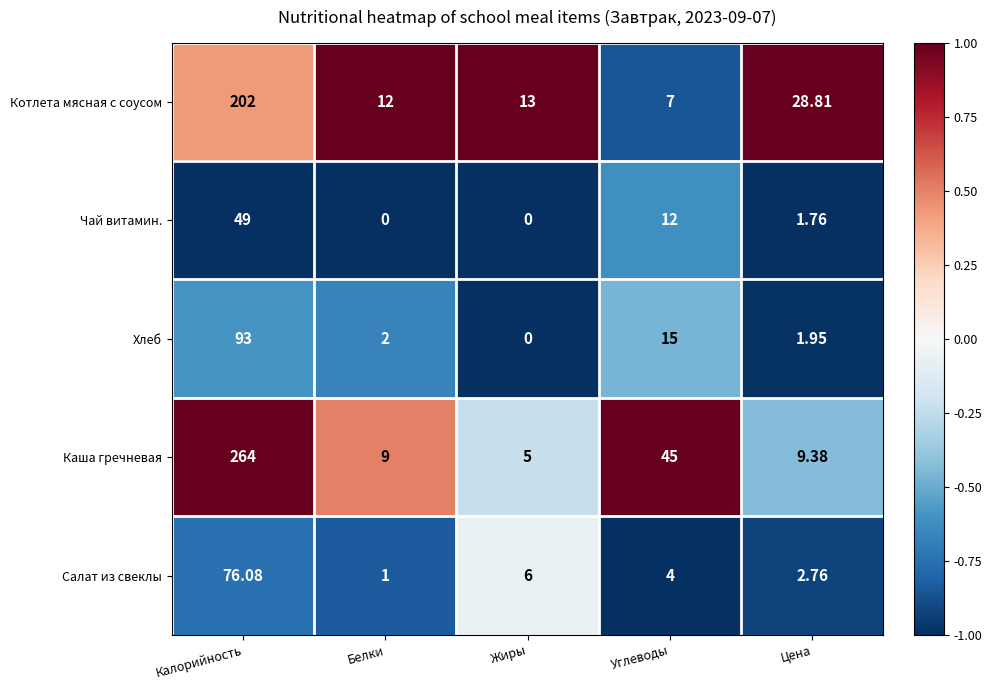

At which category is the sum across all series the highest?

Калорийность